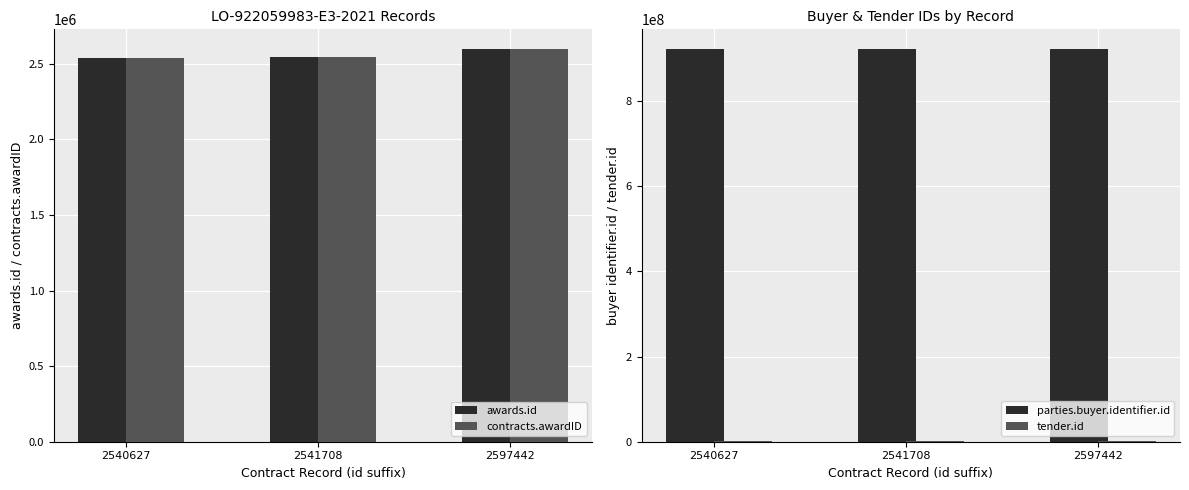

Reading right to left, list all the values displayed in this chart.

awards.id: 2597442	2541708	2540627
contracts.awardID: 2597442	2541708	2540627
parties.buyer.identifier.id: 922059983	922059983	922059983
tender.id: 2283481	2283481	2283481